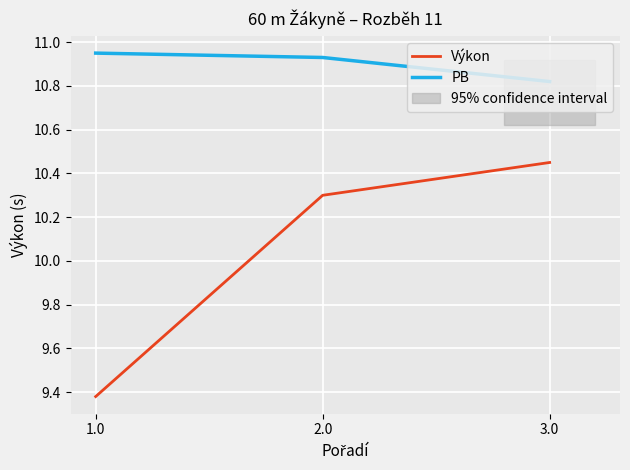

Reading left to right, what are all the values shown in this chart?

Výkon: 1.0=9.4	2.0=10.3	3.0=10.4
PB: 1.0=10.9	2.0=10.9	3.0=10.8